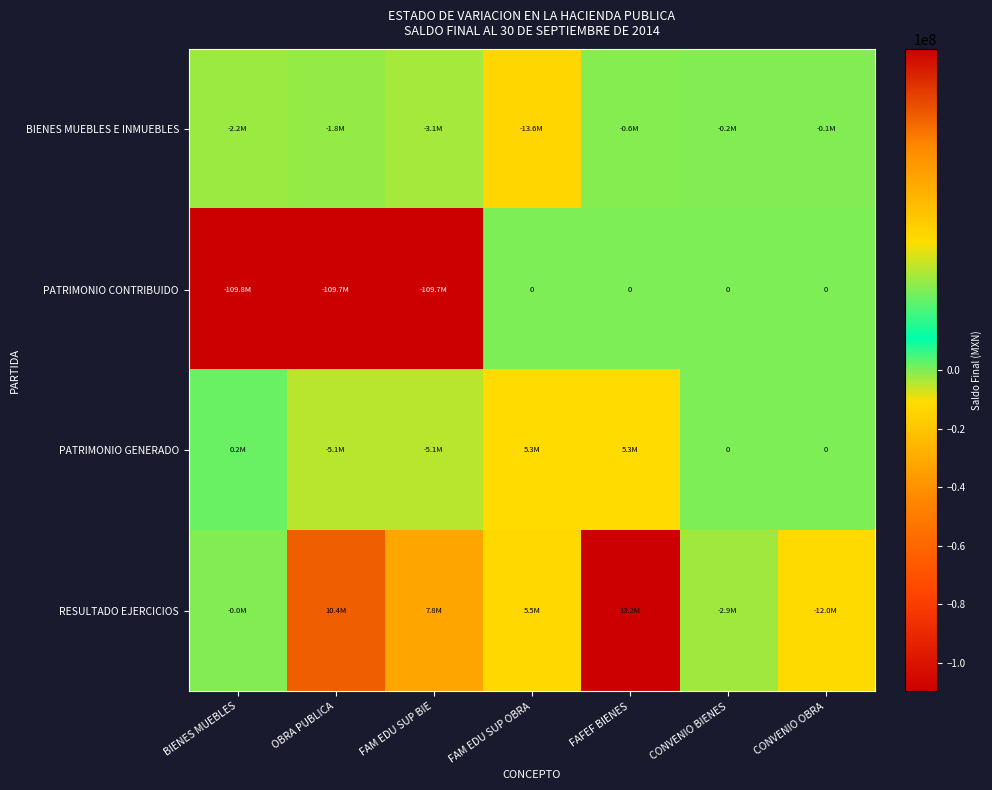

What value does the PATRIMONIO GENERADO series have at BIENES MUEBLES?

217660.2